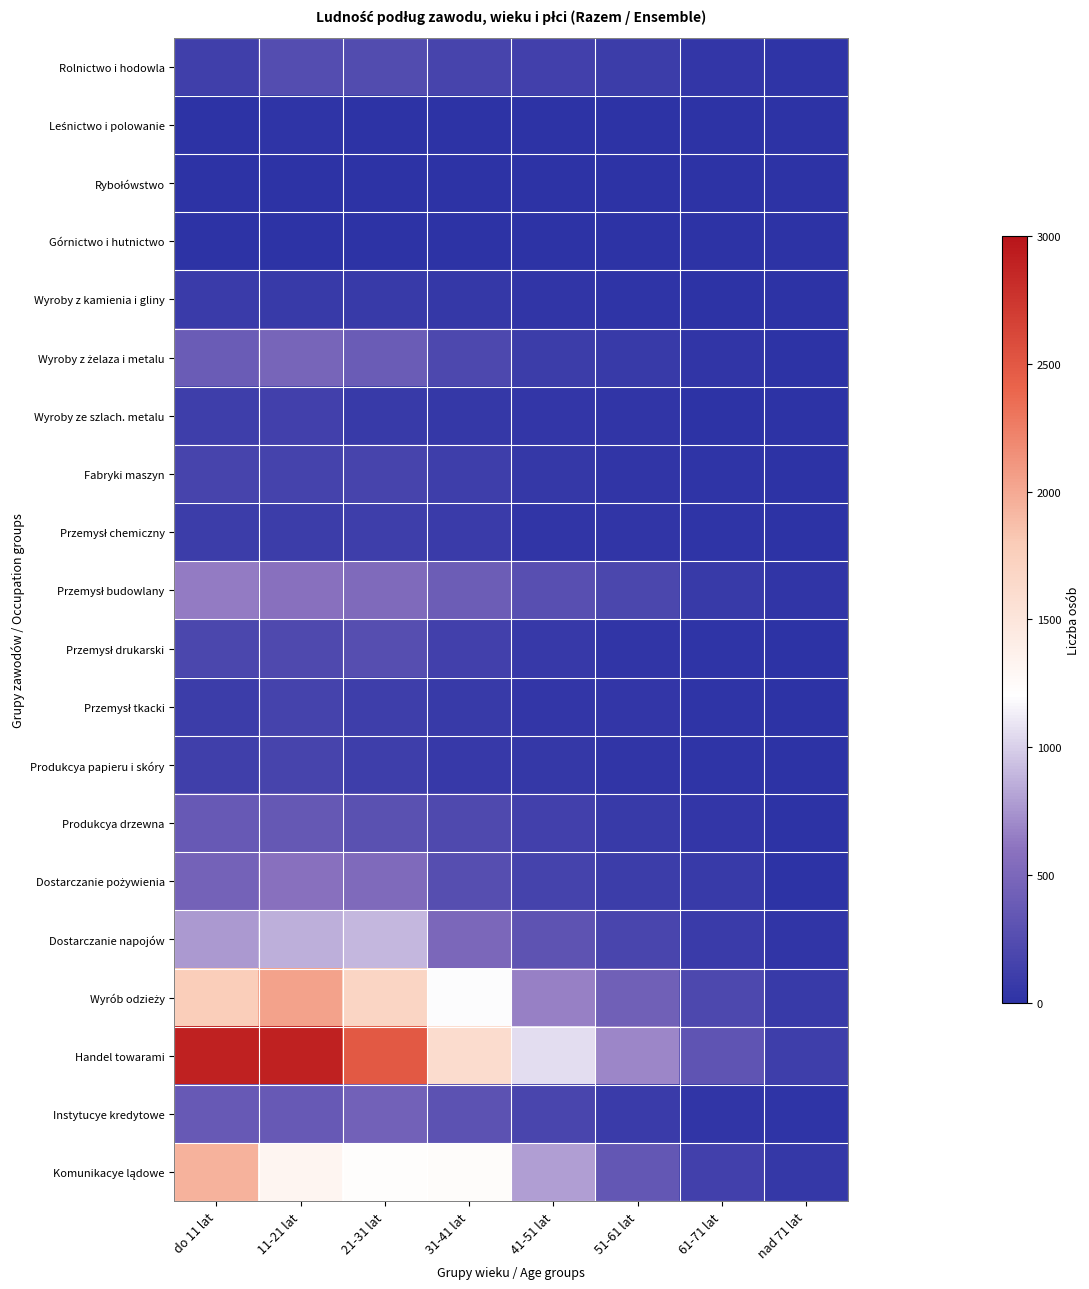

How many data points does each series have?

8